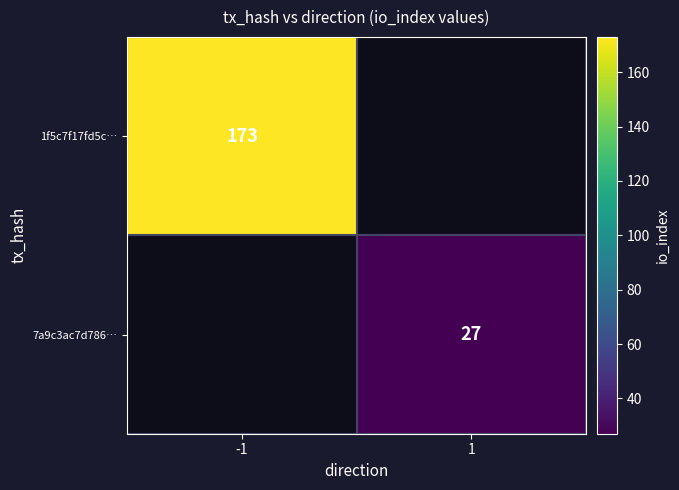

The value of 7a9c3ac7d786… at 1 is 27. True or false?

True